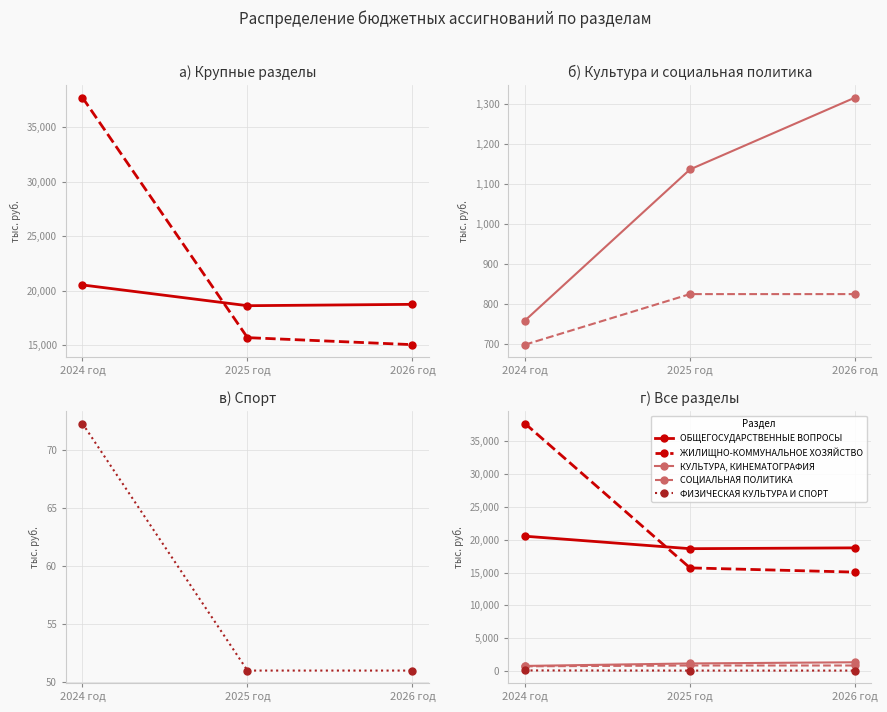

At which category is the sum across all series the highest?

2024 год